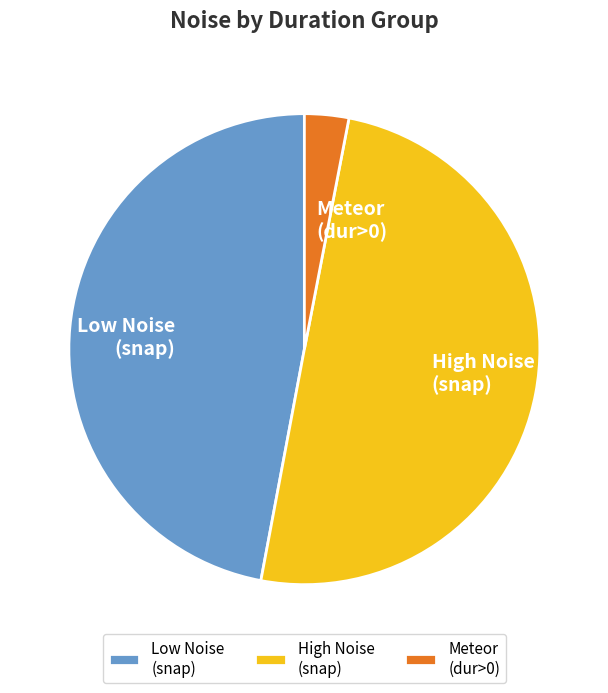

Rank the categories by value from lowest to highest.

Meteor (dur>0), Low Noise (snap), High Noise (snap)